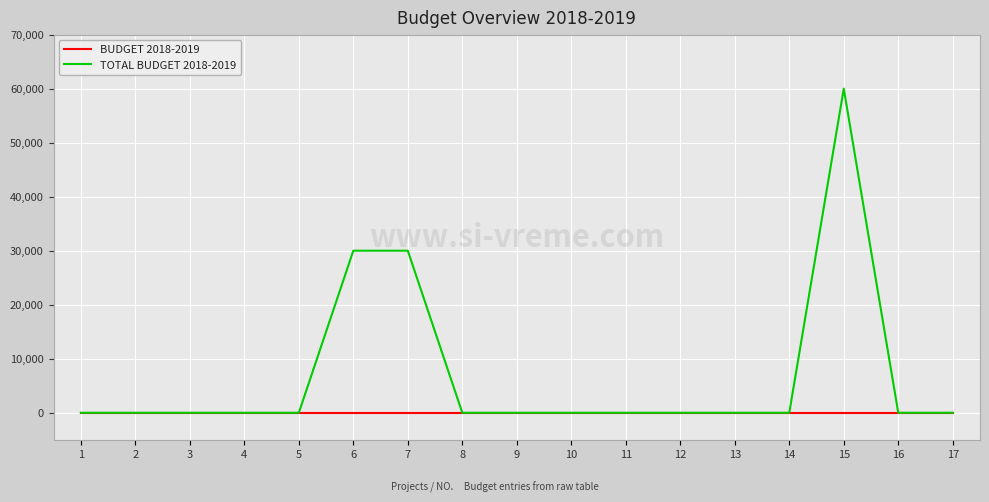

Which series changed the most between 2 and 6?

TOTAL BUDGET 2018-2019